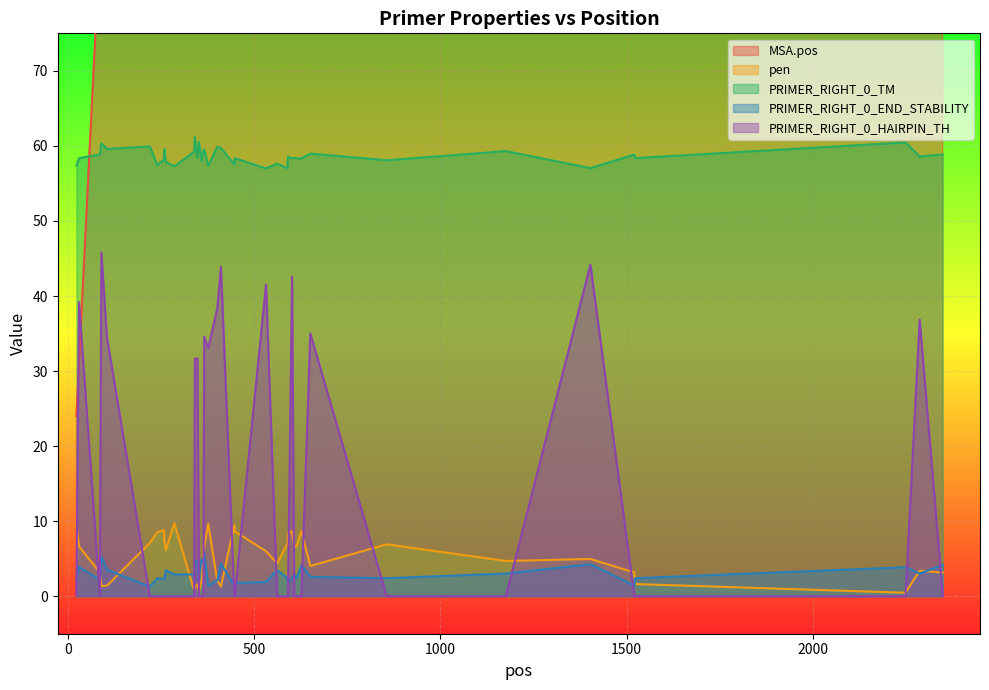

True or false: pen and PRIMER_RIGHT_0_TM cross at least once.

False